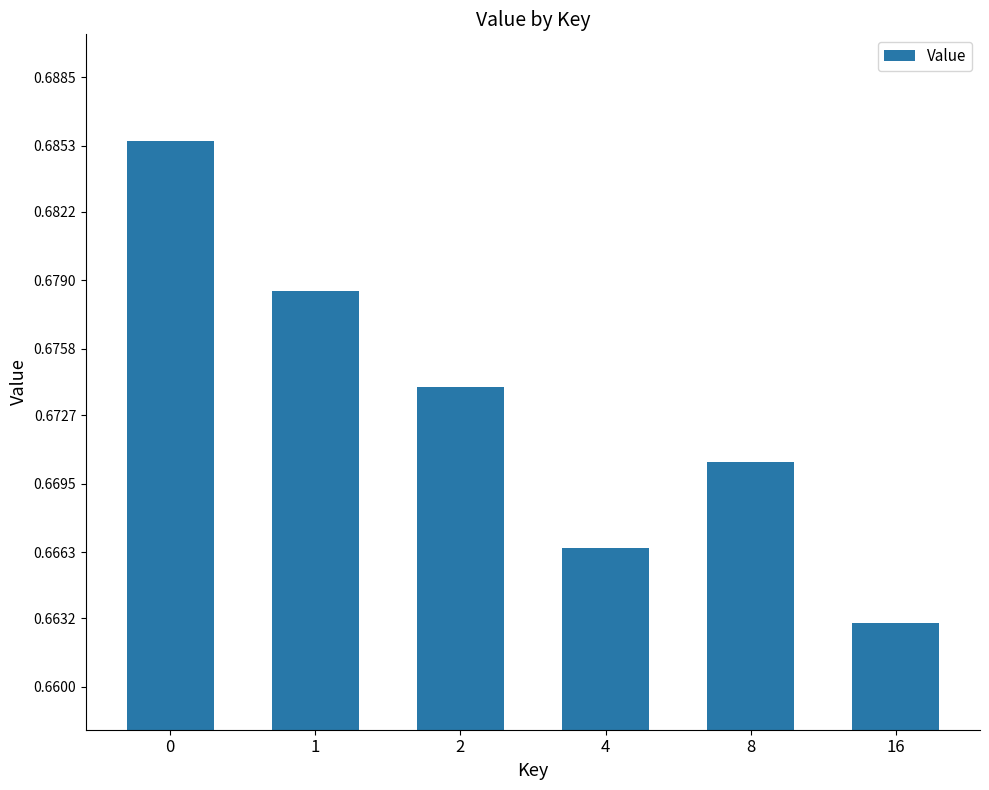

Does the chart contain any negative values?

No